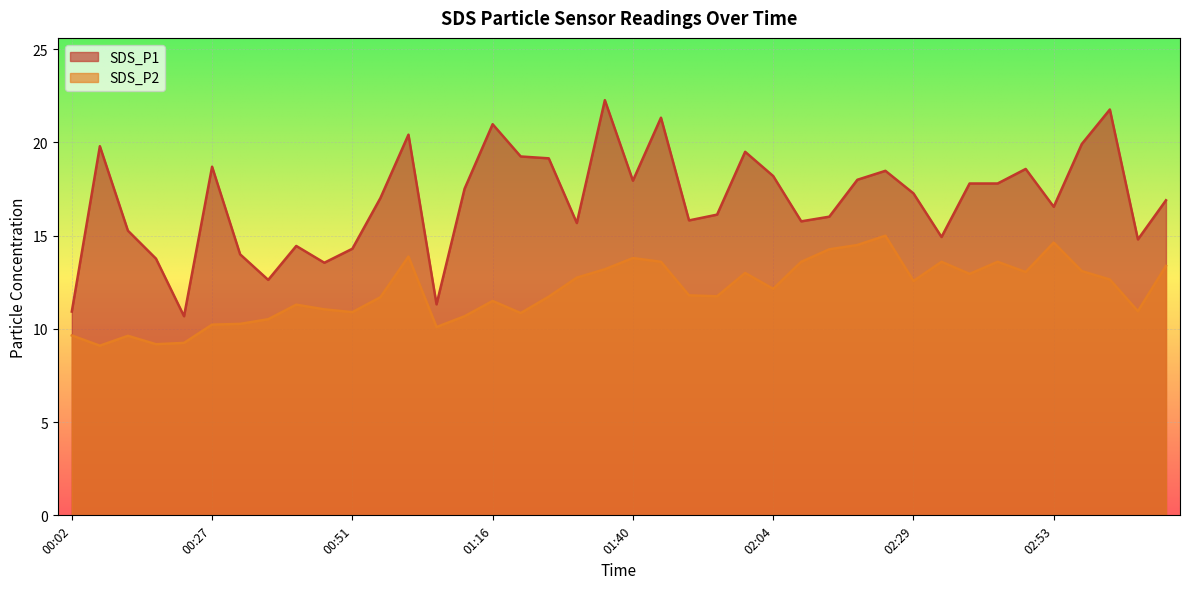

What is the difference between the SDS_P2 values at 01:40 and 02:34?

0.2